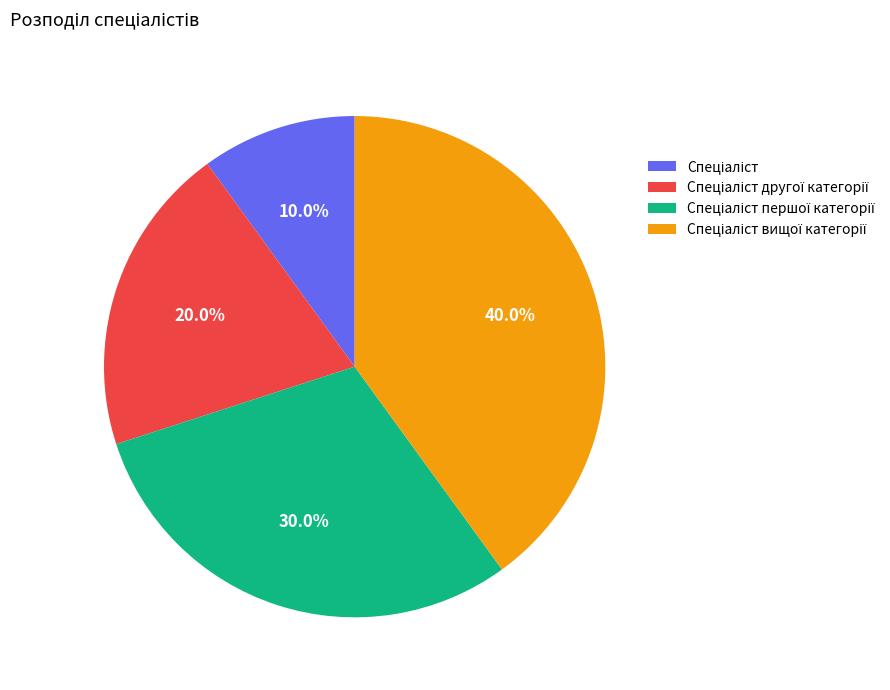

To the nearest percent, what is the average slice percentage?

25%